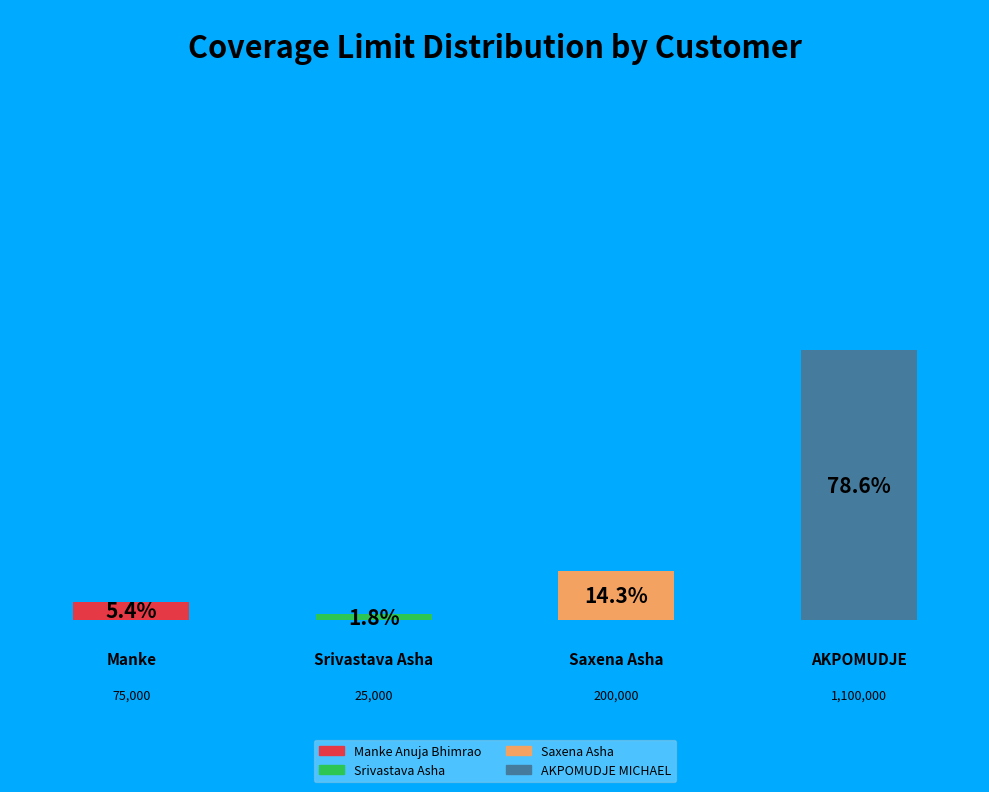

How many segments does this pie chart have?

4